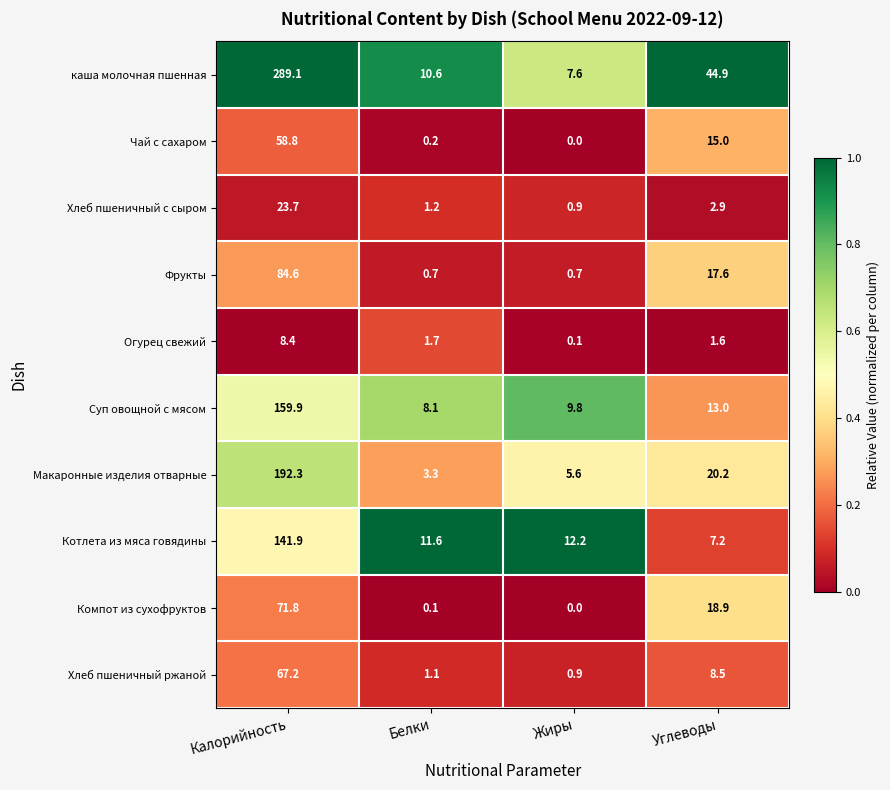

Which series has the widest spread of values?

каша молочная пшенная